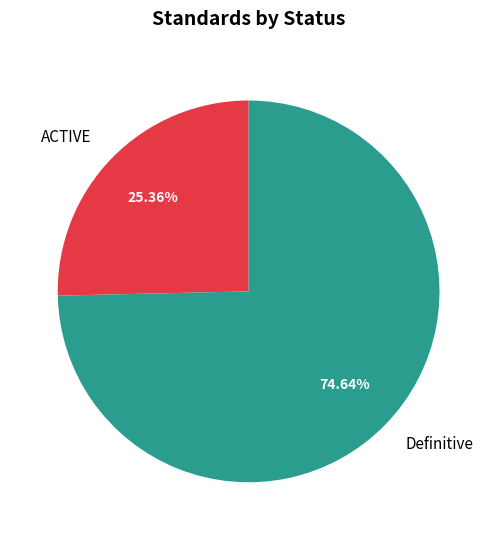

Rank the categories by value from lowest to highest.

ACTIVE, Definitive